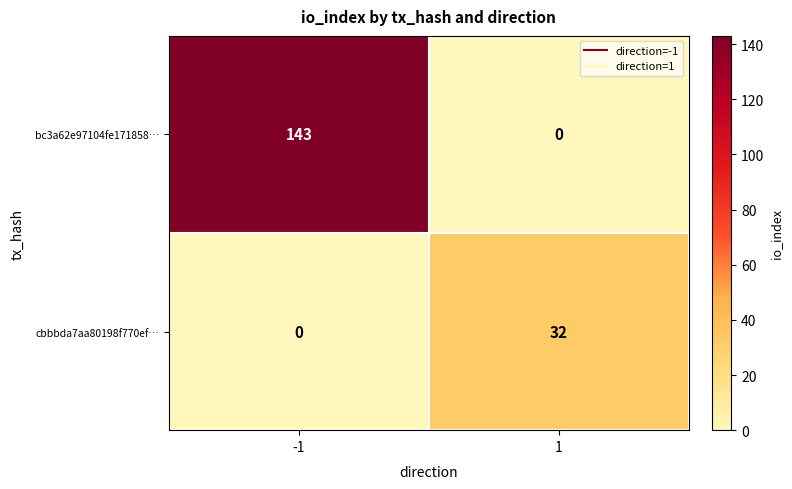

What value does the bc3a62e97104fe171858… series have at -1?

143